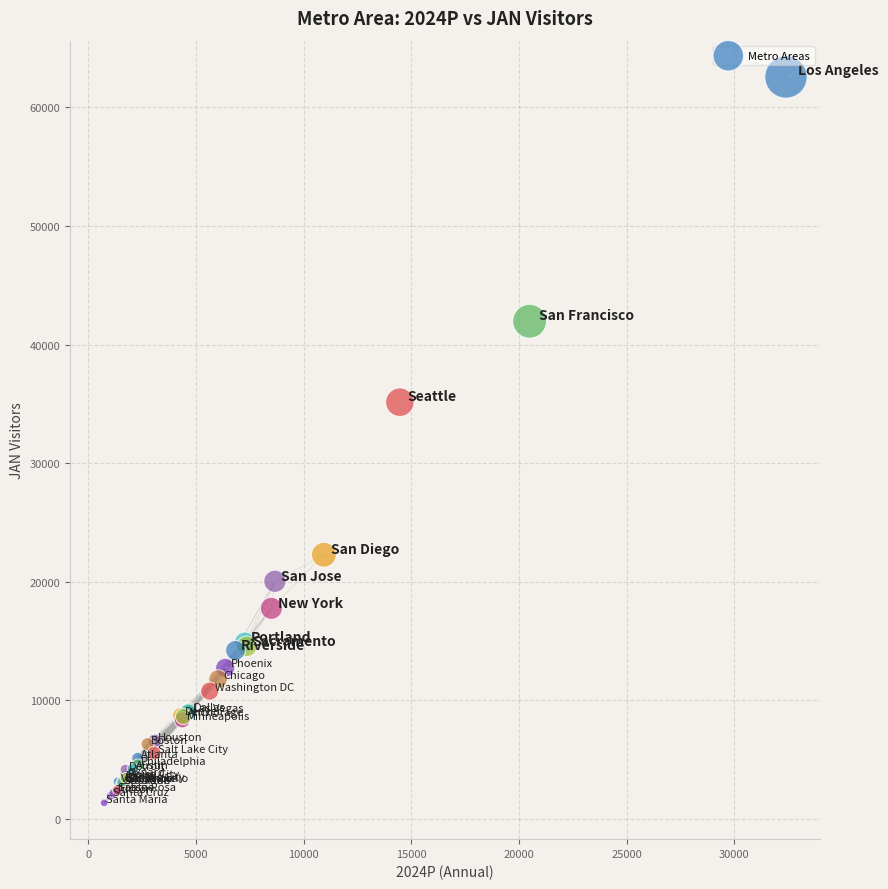

What Y value in the scatter plot is closest to 31961?

35143.6